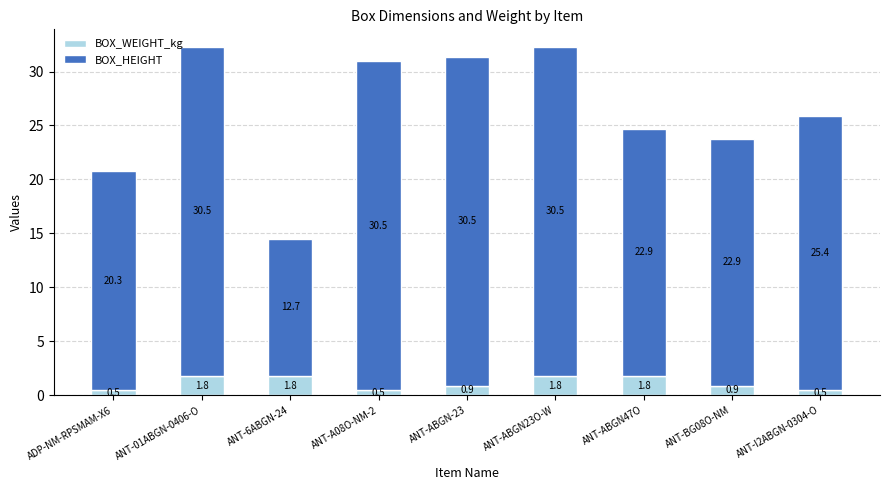

What is the average value of the BOX_WEIGHT_kg series?

1.2